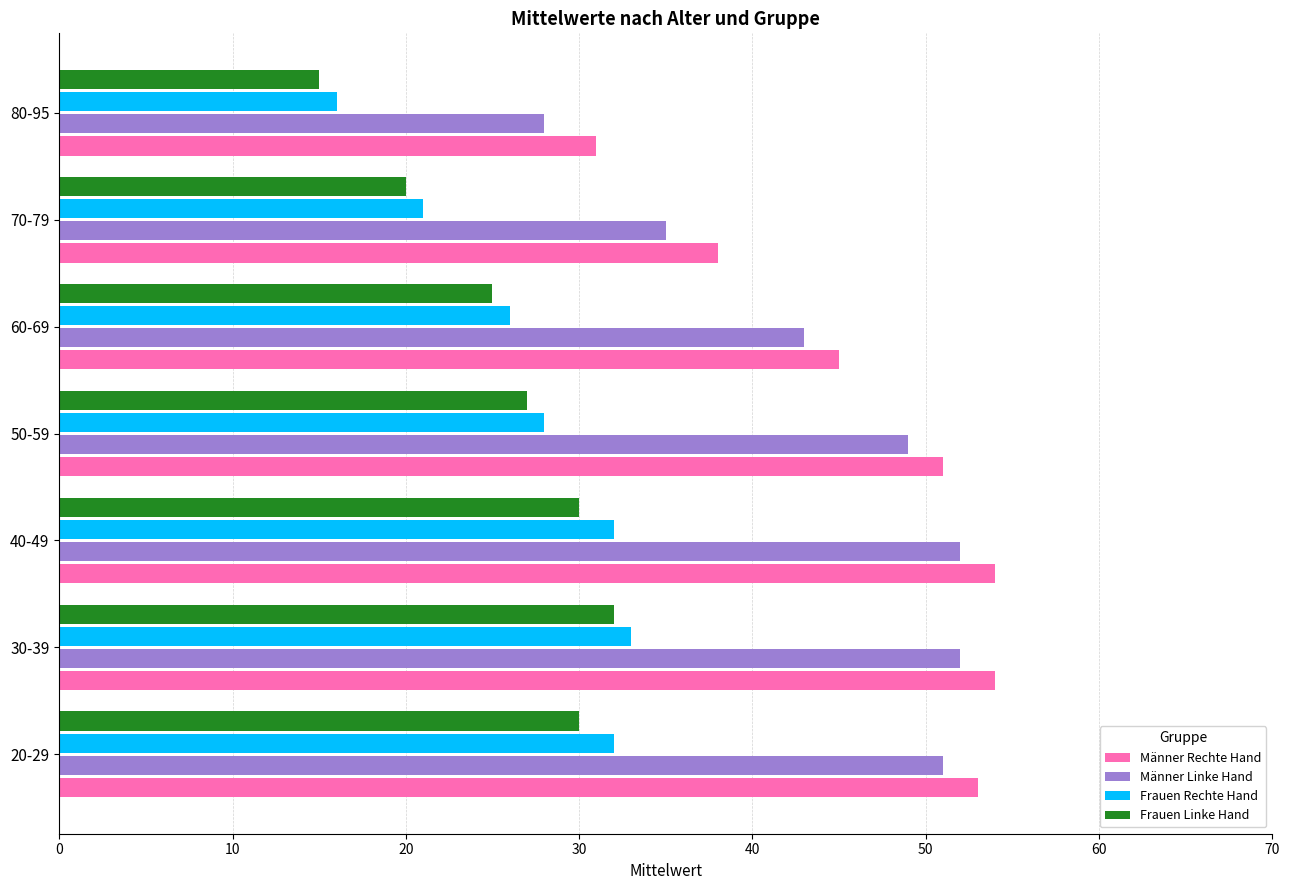

What is the maximum value shown in the chart?

54